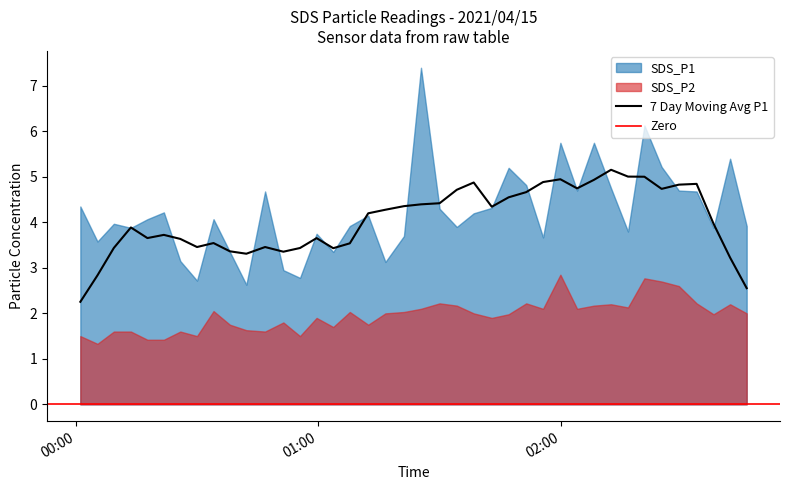

Which category has the highest value in the SDS_P1 series?

2021/04/15 01:25:25